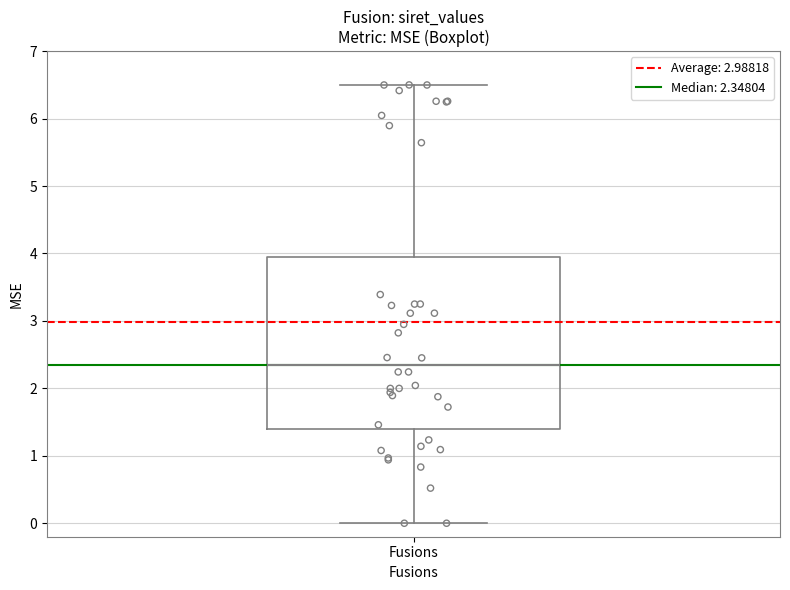

Transcribe this box plot: give where the median line is, the range the box spans, and where the two whiskers end, as read against the y-axis. The values are not printed on the chart, so give them approximately, as read against the axis.

median 2.3, box 1.4 to 4.0, whiskers 0.0 to 6.5